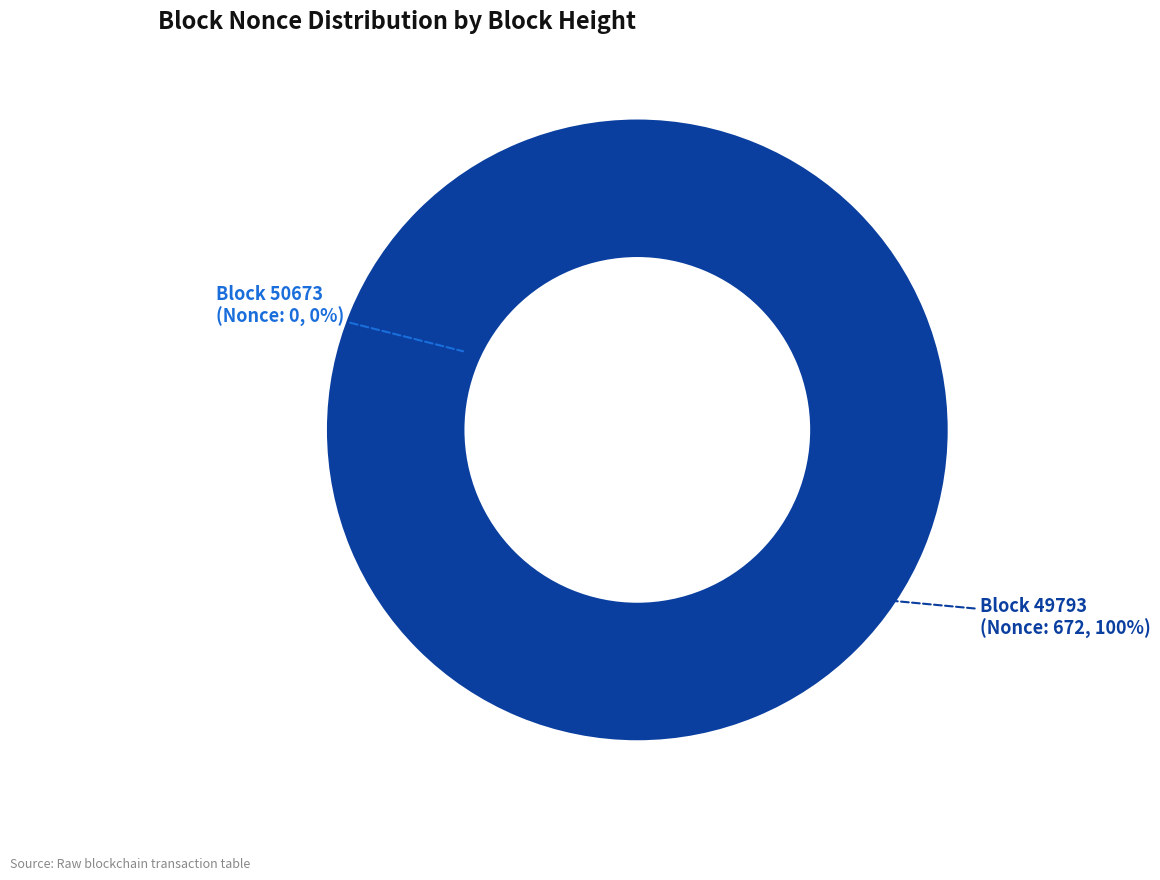

To the nearest percent, what is the combined percentage of 49793 and 50673?

100%